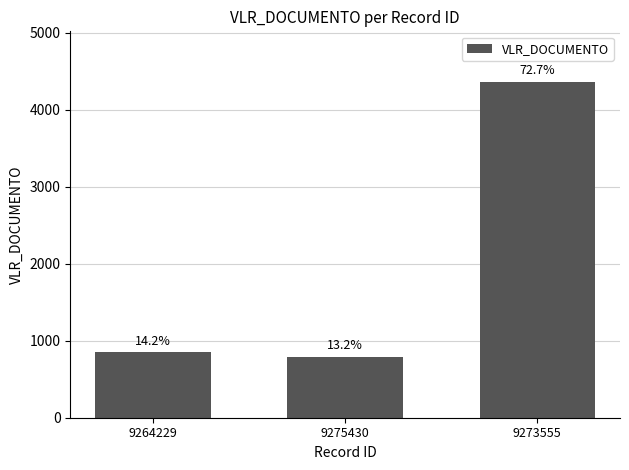

How many bars are there in total?

3